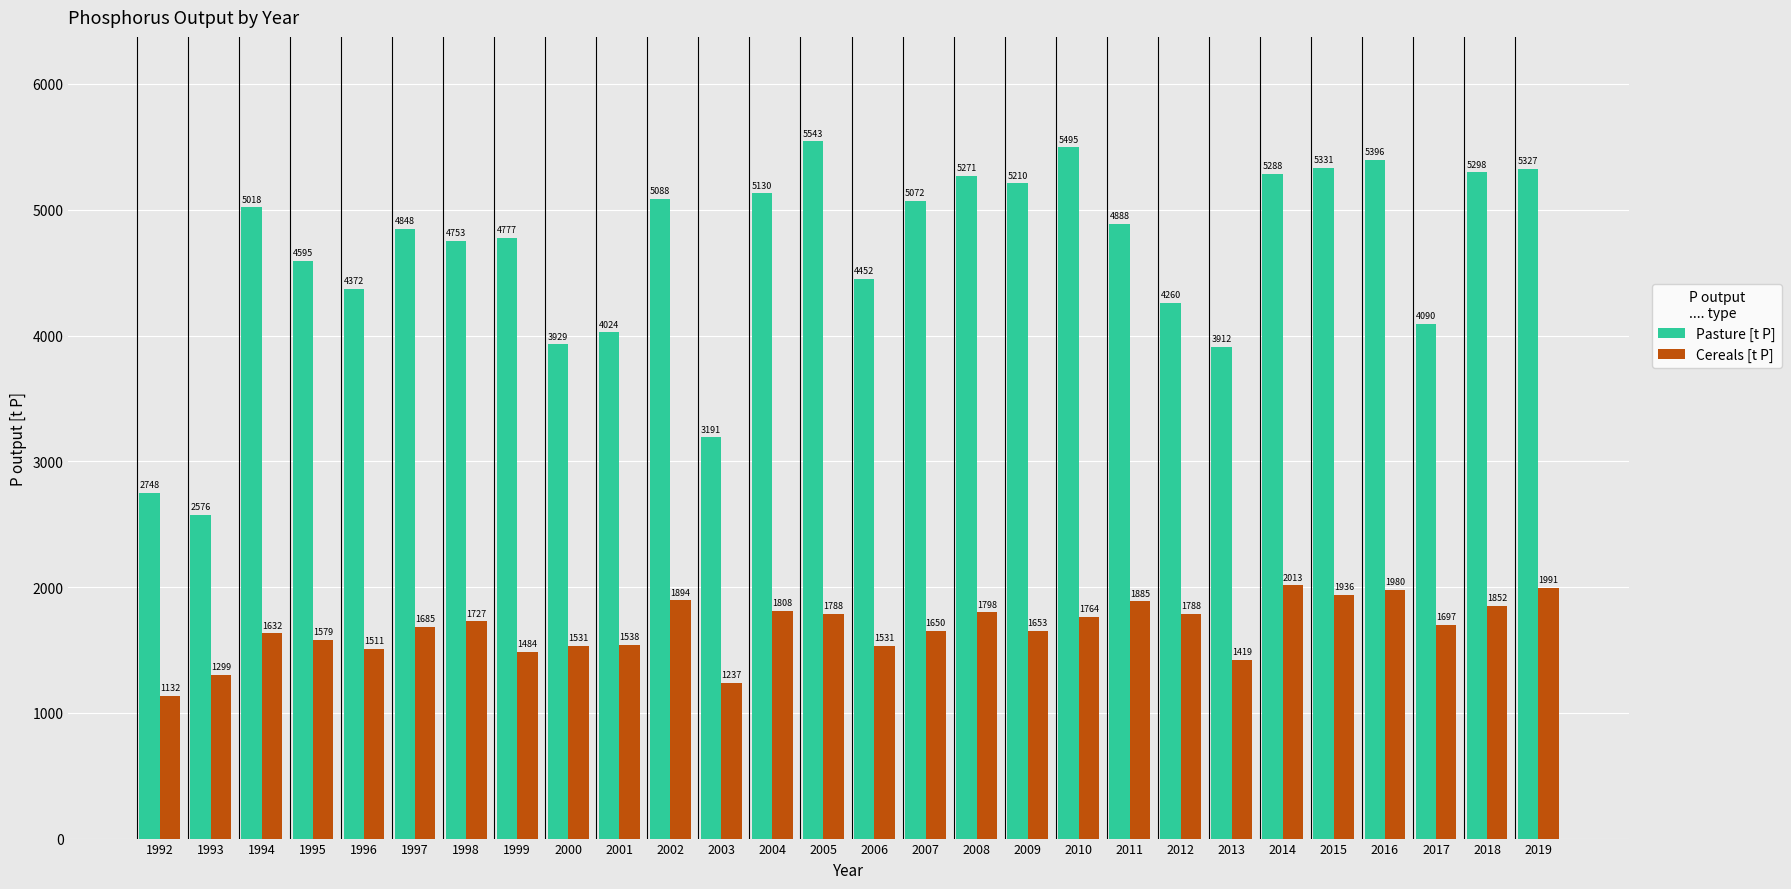

True or false: Pasture [t P] has a value of 5395.5 at 2016.

True